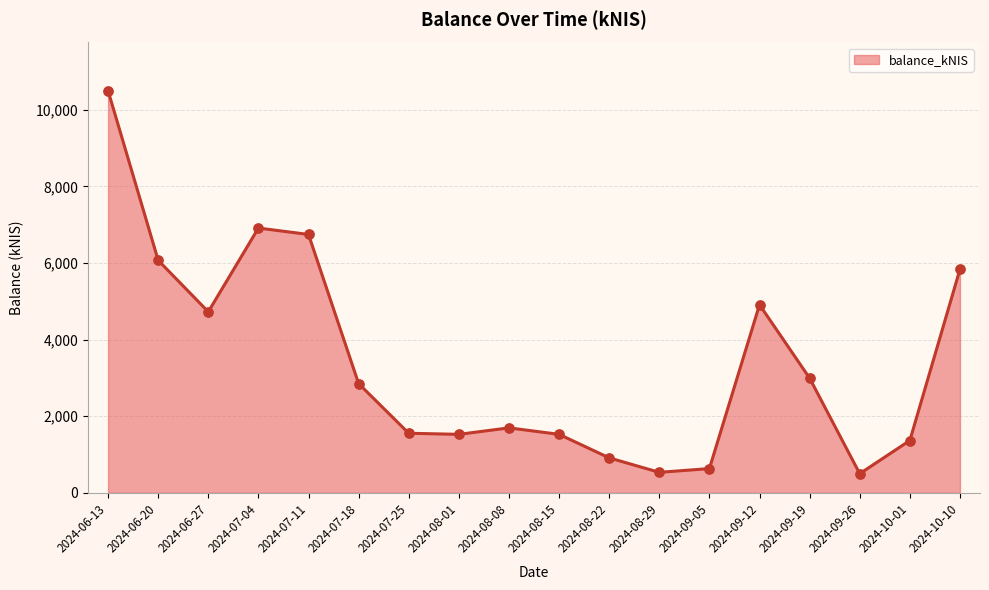

Which has a higher value, 2024-07-11 or 2024-08-15?

2024-07-11